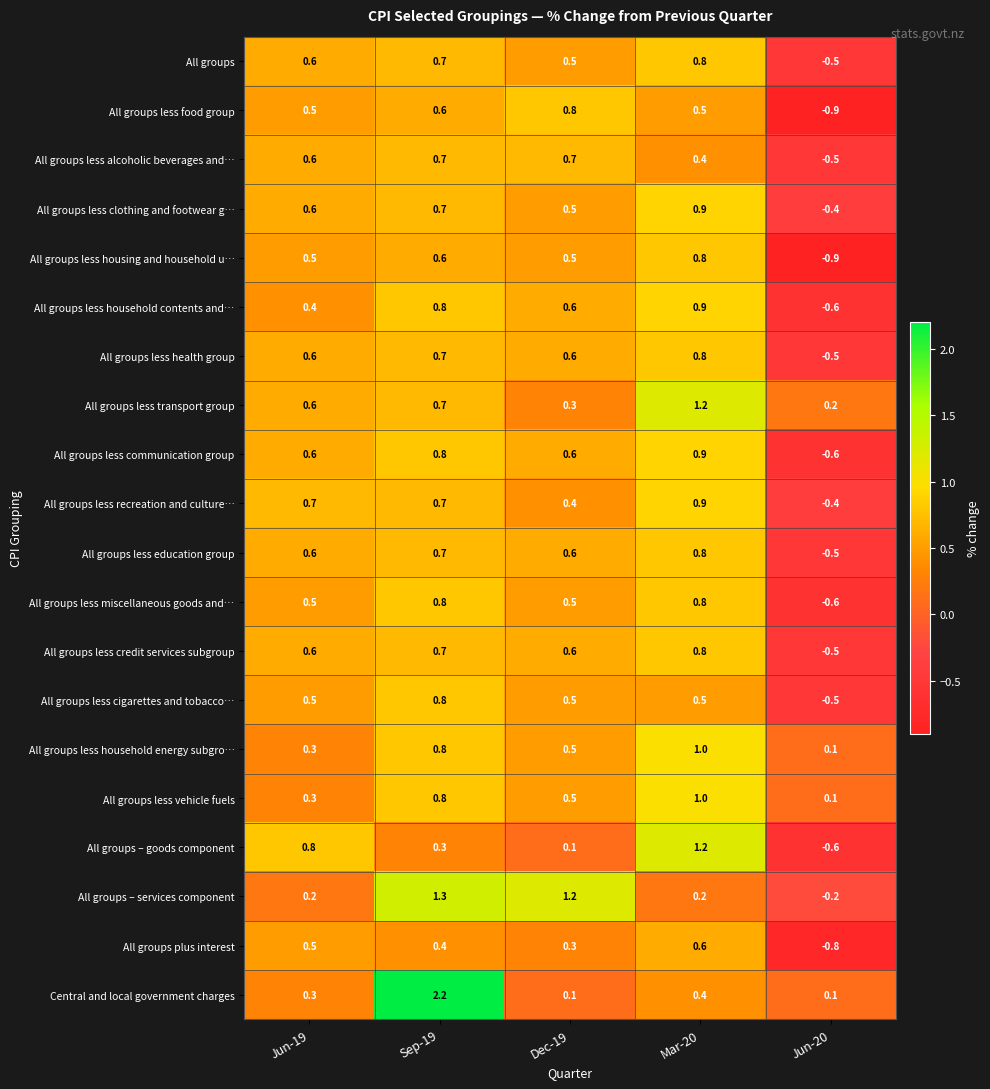

What is the minimum value shown in the chart?

-0.9